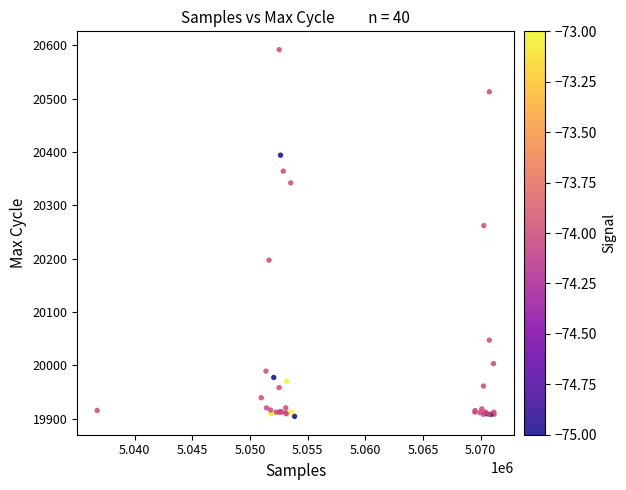

What Y value in the scatter plot is closest to 20248?

20262